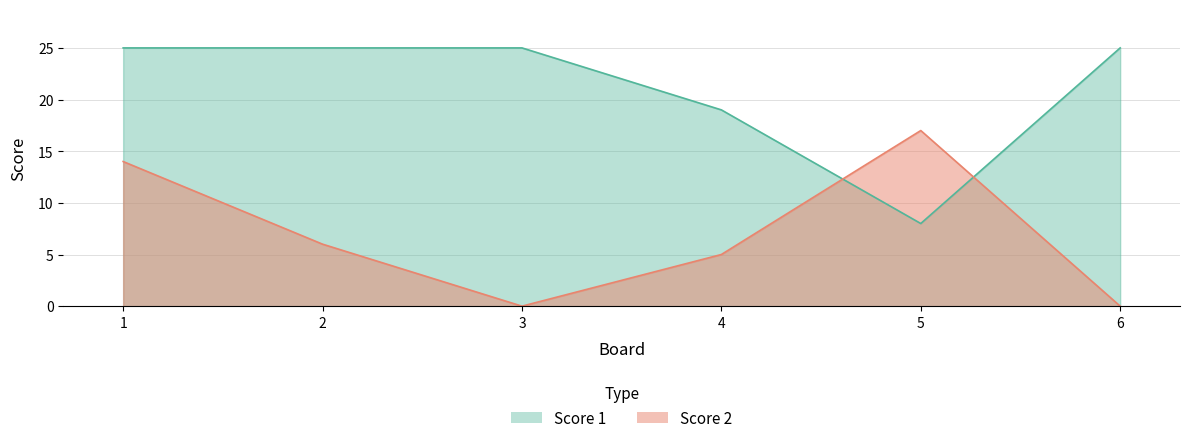

What is the value of the Score 1 point at the 6th from the left?

25